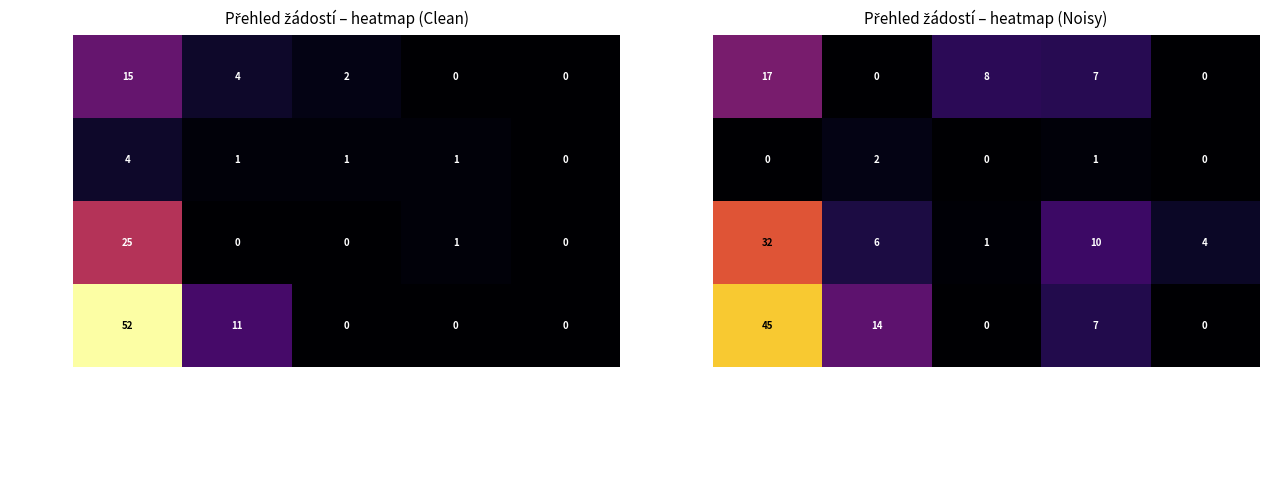

The value of ID 100600 (2023) at Počet podaných odvolání is -25.0. True or false?

False